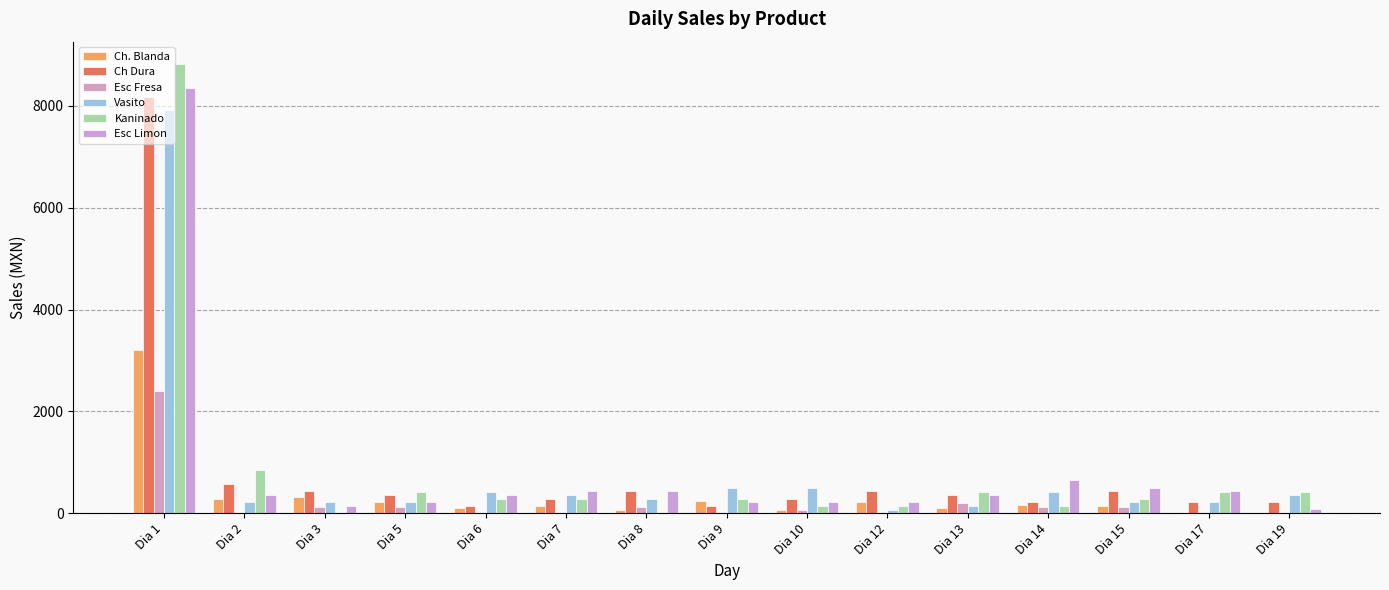

Which series has the largest total across all categories?

Esc Limon